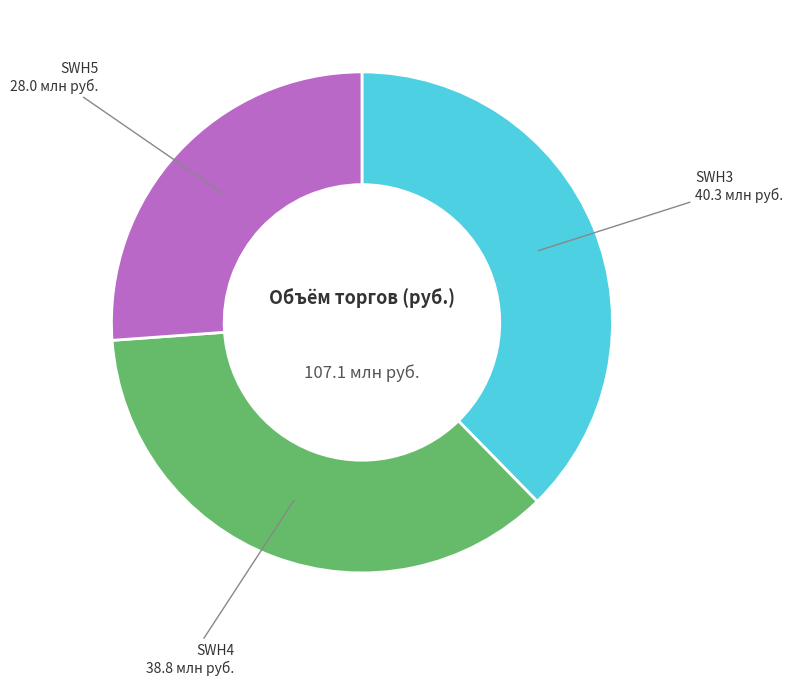

Which slice is the smallest?

SWH5